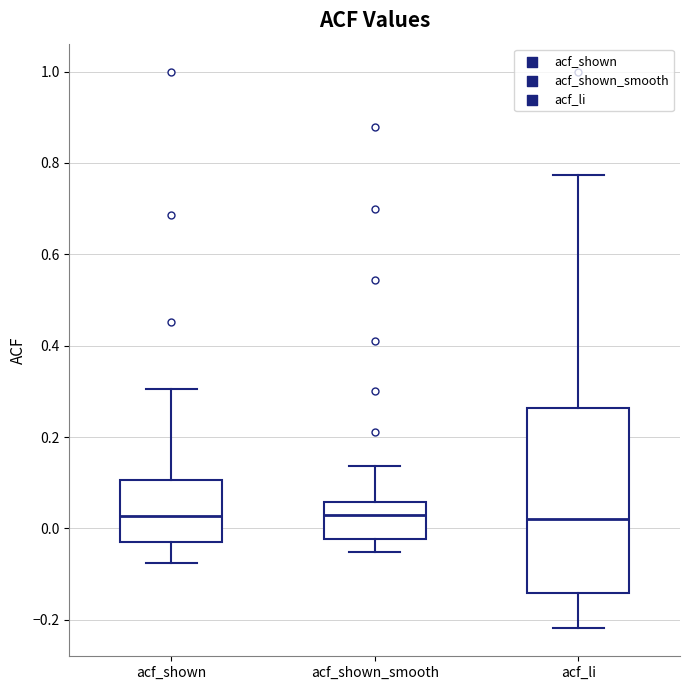

Reading left to right, read every box against the y-axis: the position of its median line, the range the box covers, and the ends of its whiskers. The values are not printed on the chart, so give them approximately, as read against the axis.

acf_shown: median 0.02, box -0.02 to 0.10, whiskers -0.08 to 0.30
acf_shown_smooth: median 0.04, box -0.02 to 0.06, whiskers -0.06 to 0.14
acf_li: median 0.02, box -0.14 to 0.26, whiskers -0.22 to 0.78